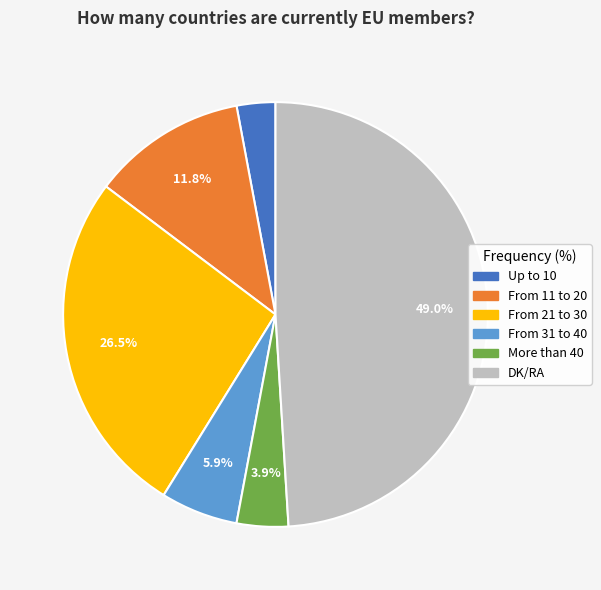

True or false: From 31 to 40 accounts for 16% of the total.

False